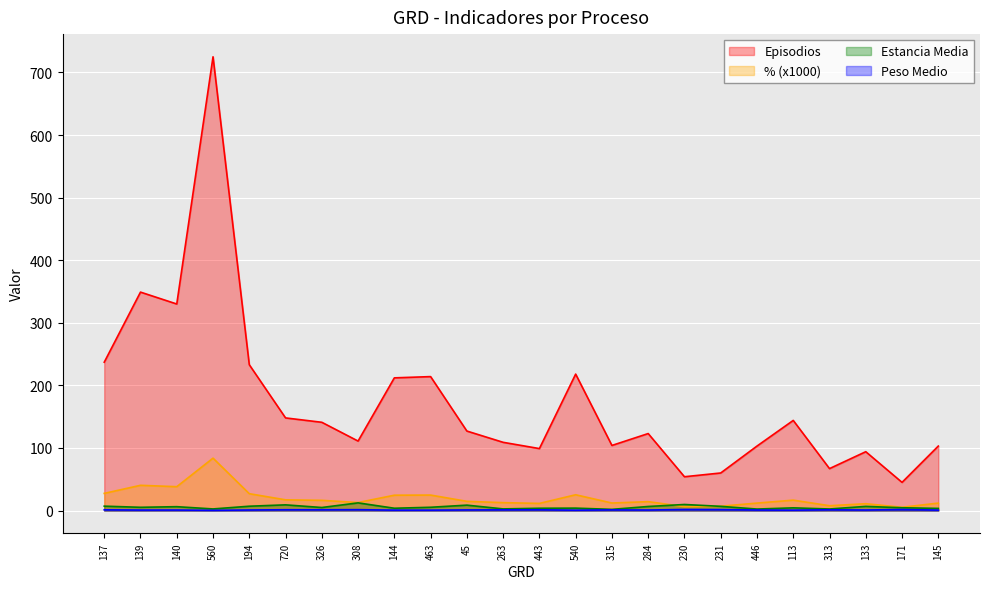

Which has a higher value, 133 or 145?

145